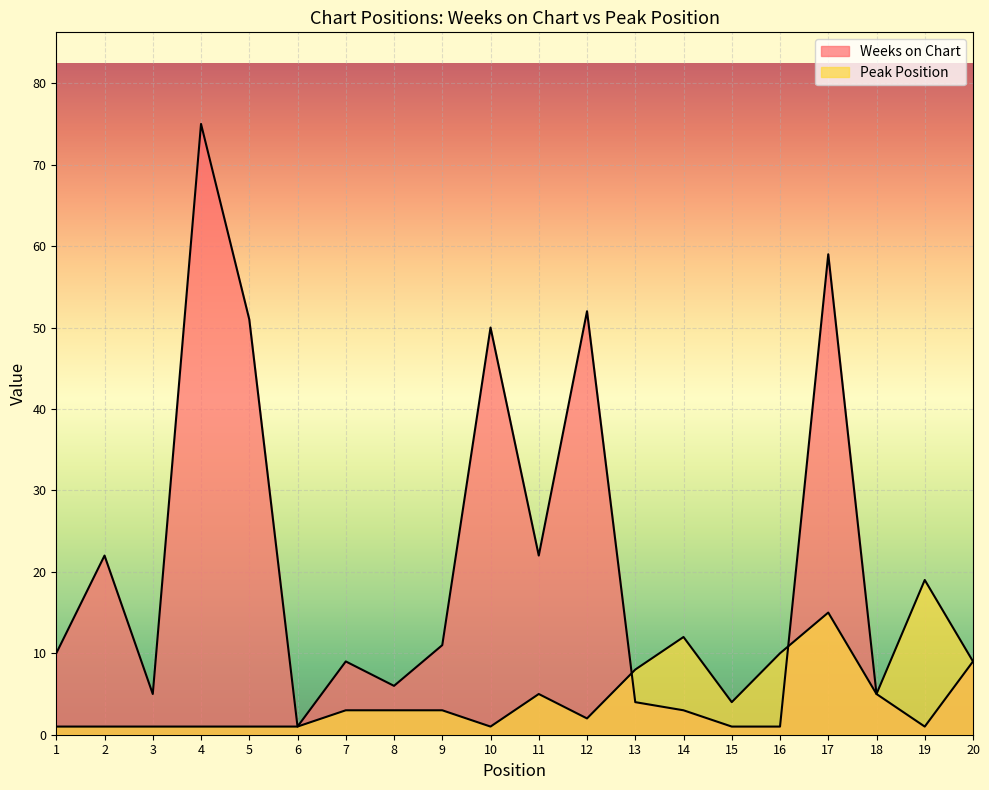

What is the value of the Weeks on Chart point at the 12th from the left?

52